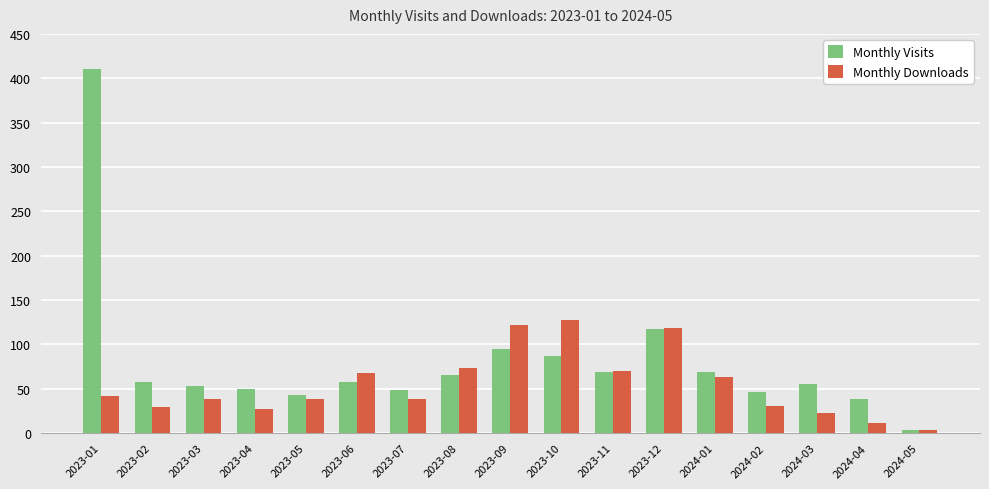

Are the bars horizontal?

No